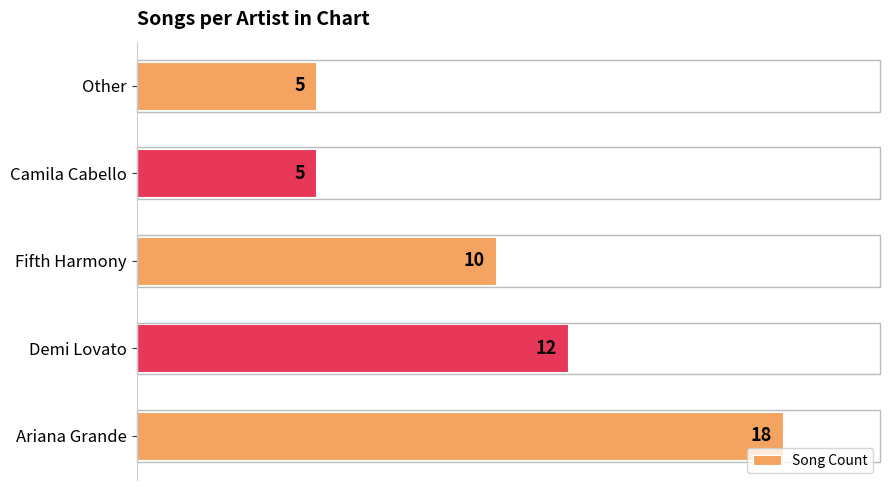

The chart shows a value of 5 at Other. True or false?

True